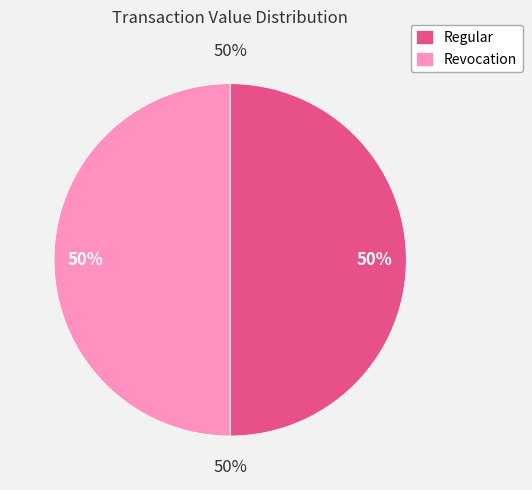

Rank the categories by value from highest to lowest.

Regular, Revocation